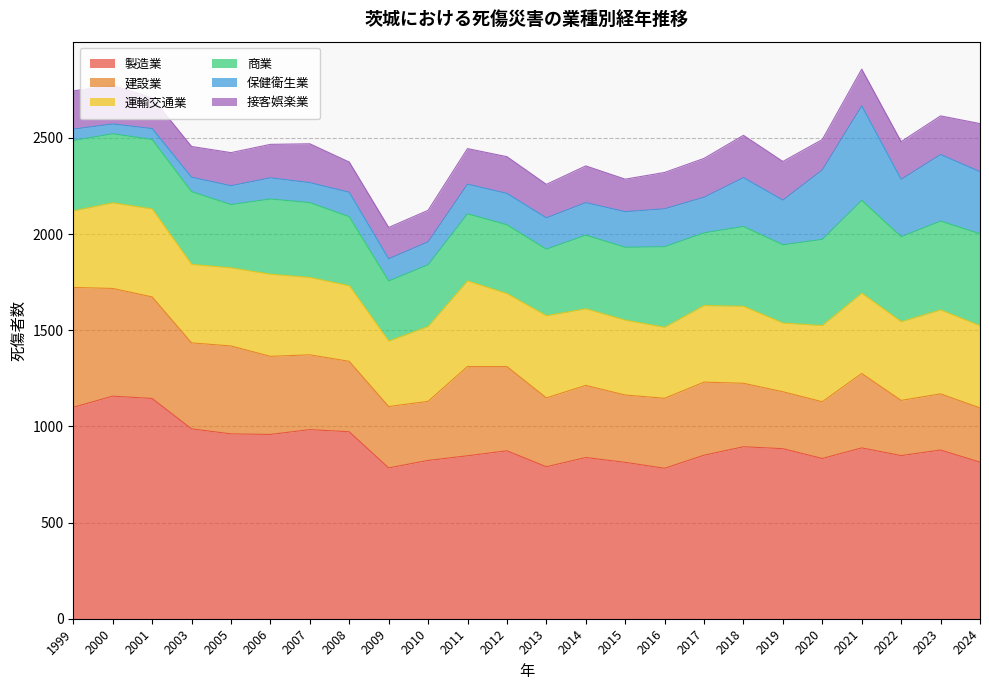

How many lines are shown in the chart?

6